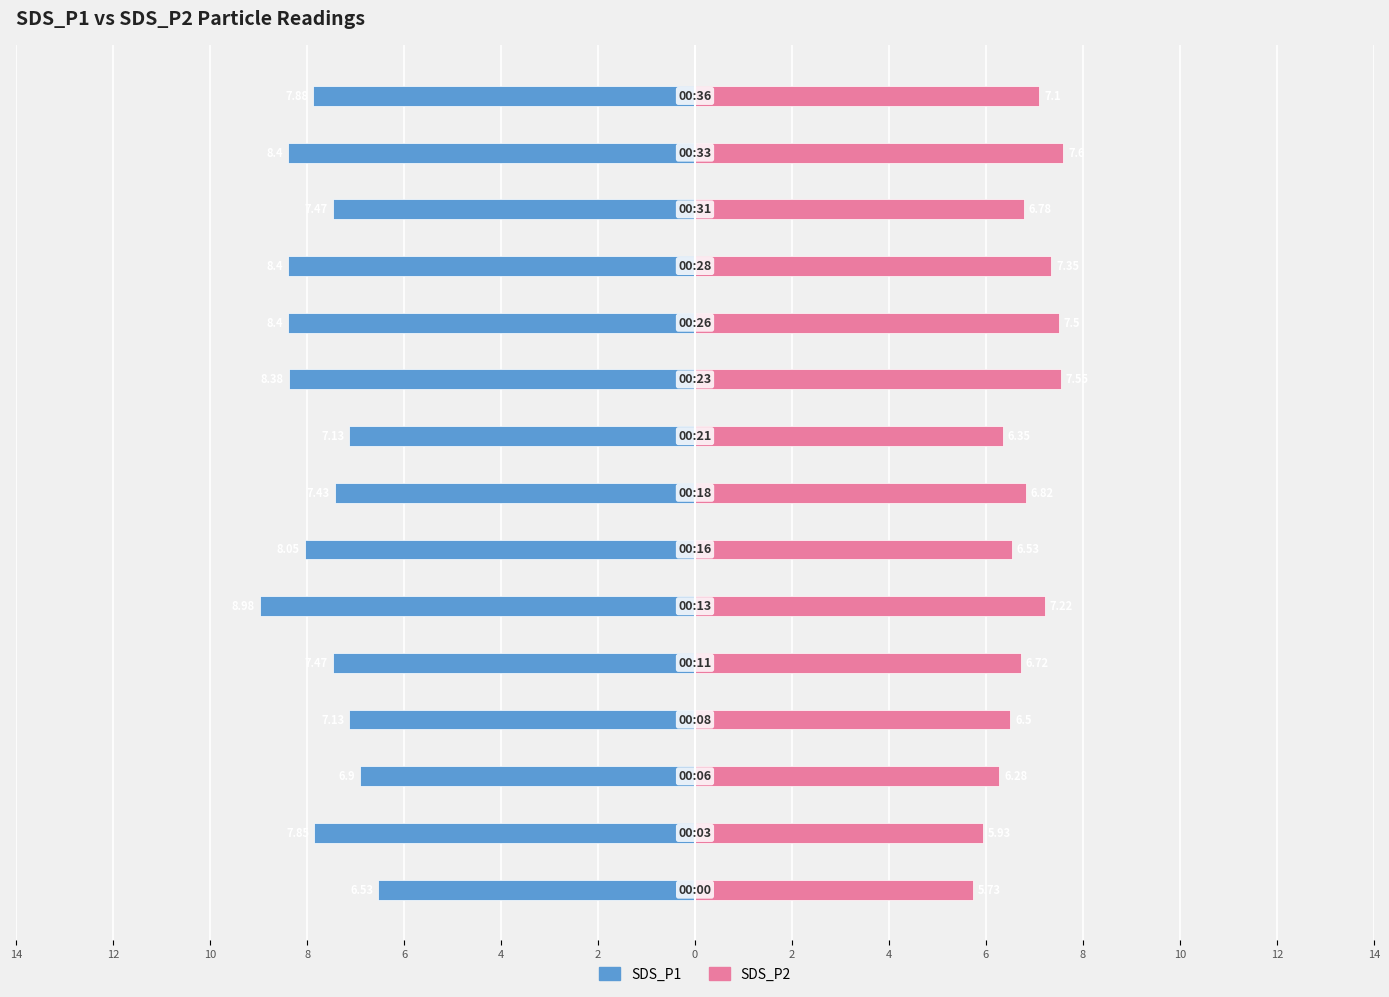

What is the difference between the maximum and second lowest values in the SDS_P2 series?

1.7